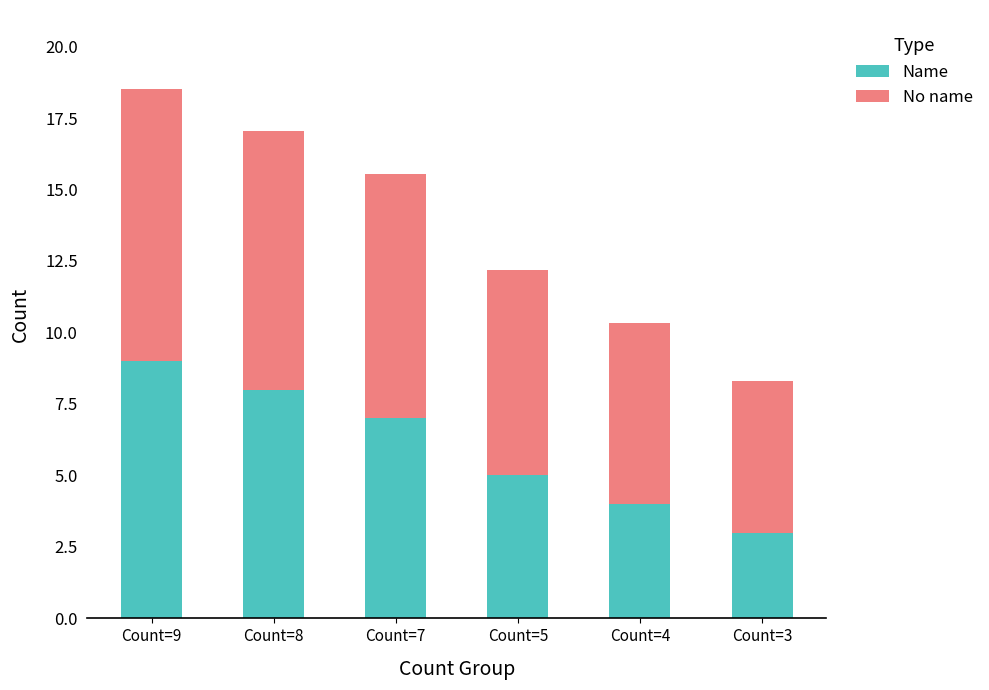

Count the number of data series in this chart.

2